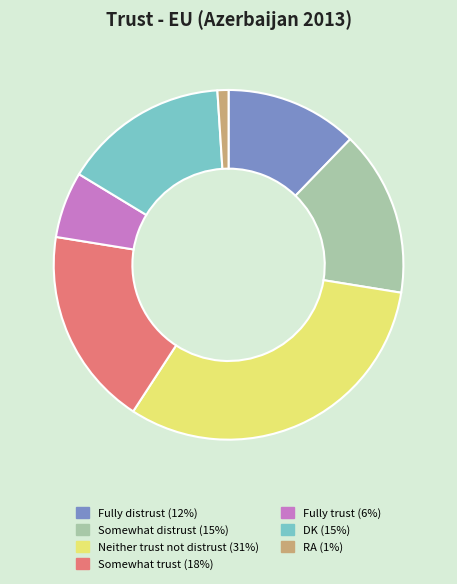

What is the ratio of the value at RA to the value at Fully distrust?

0.1